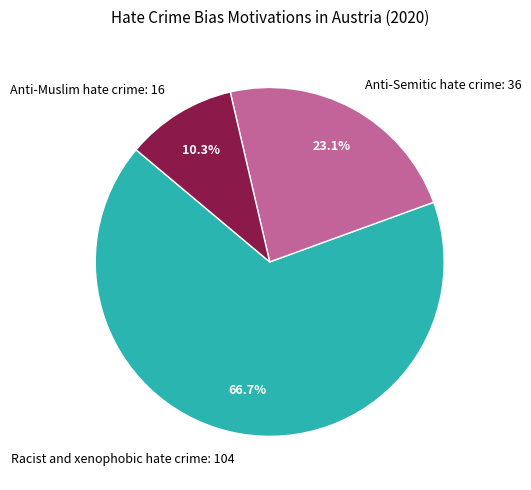

Which category has the smallest portion of the pie?

Anti-Muslim hate crime